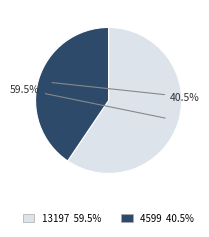

Is there a majority slice in this chart?

Yes